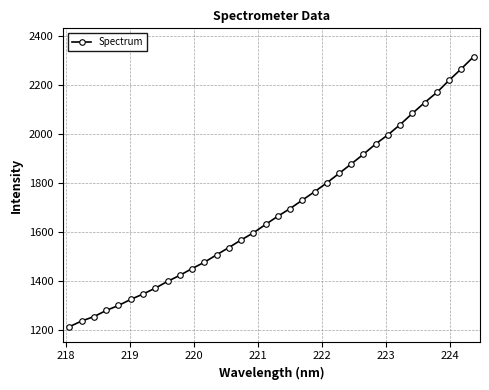

What is the maximum value shown in the chart?

2316.5